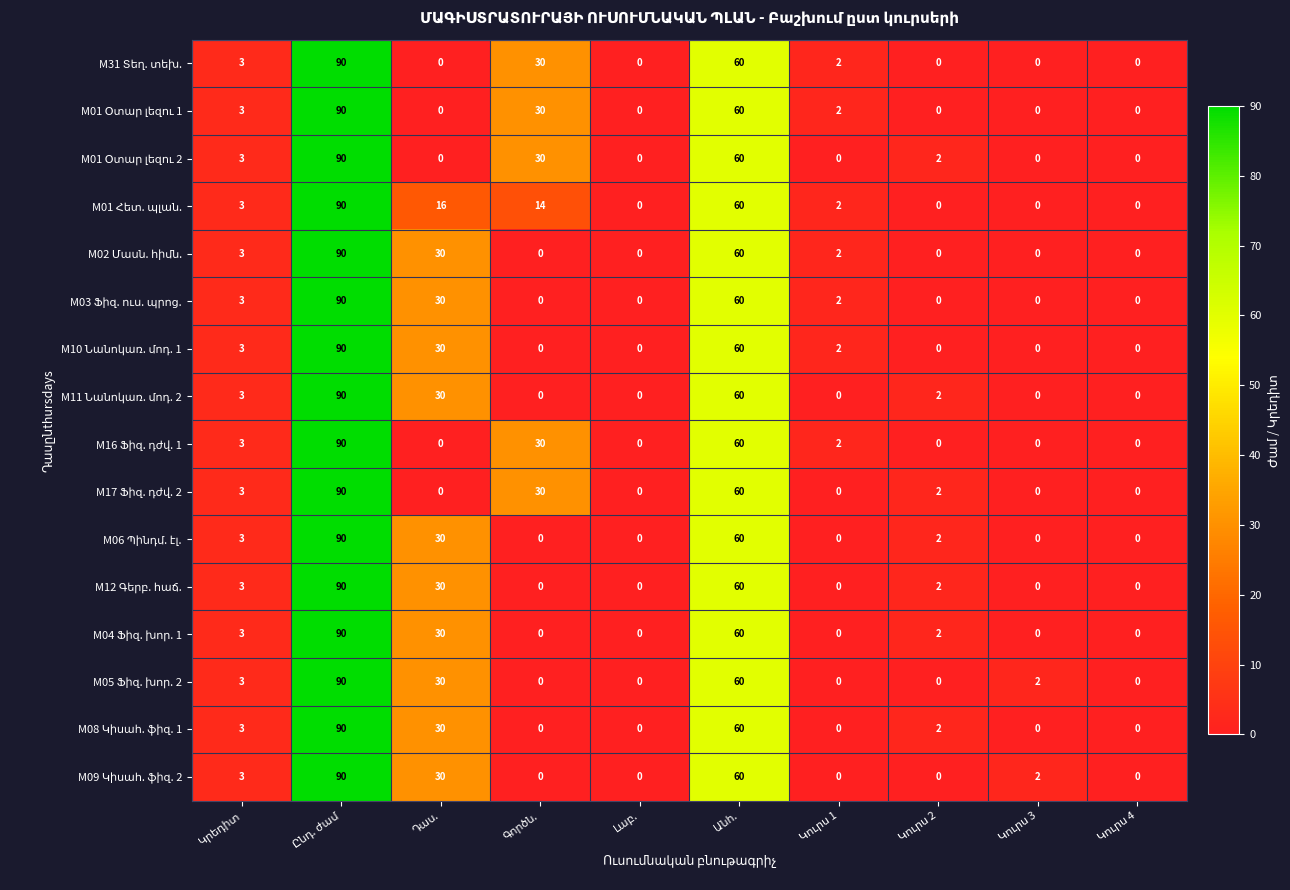

What is the greatest value displayed?

90